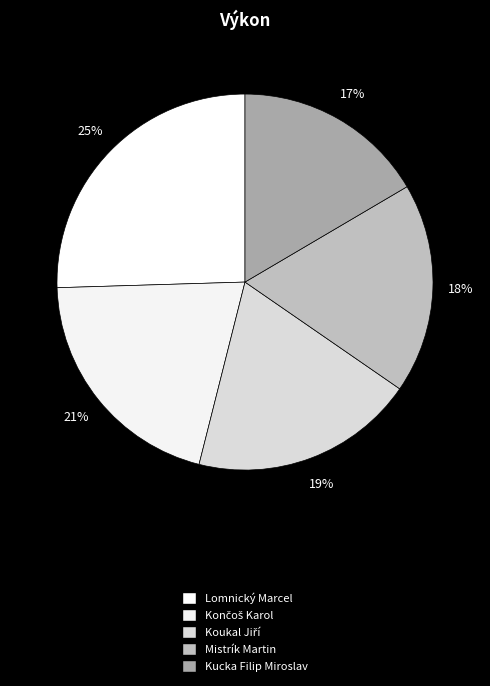

What is the smallest slice in the pie chart?

Kucka Filip Miroslav